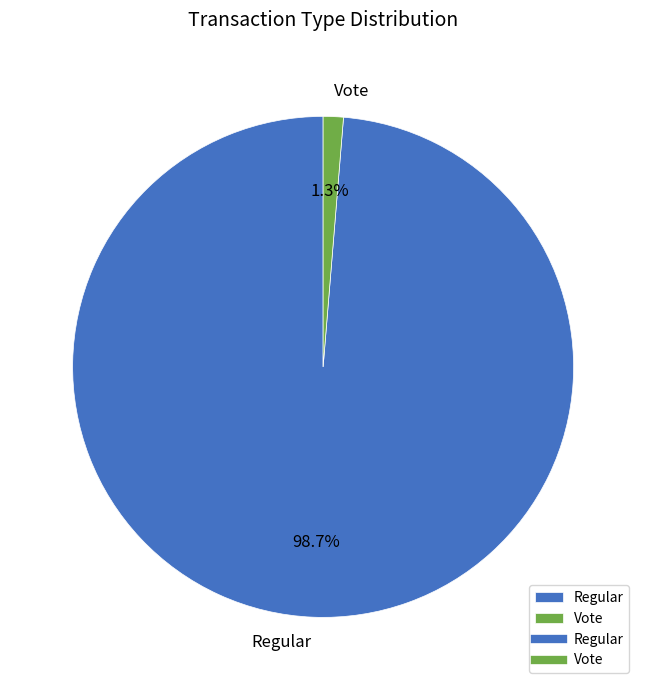

Between Vote and Regular, which is larger?

Regular